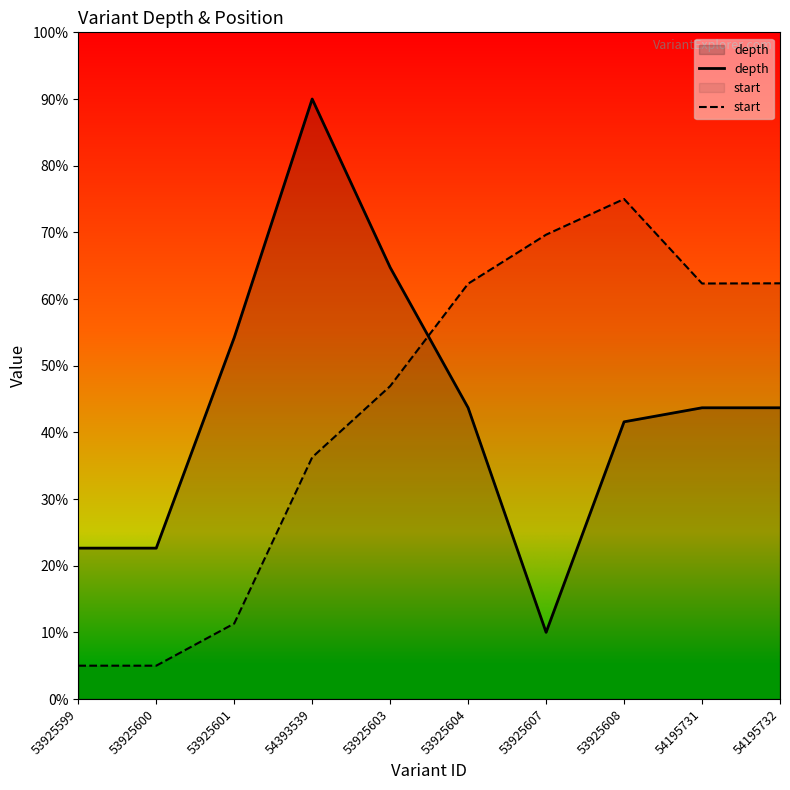

How many lines are shown in the chart?

2